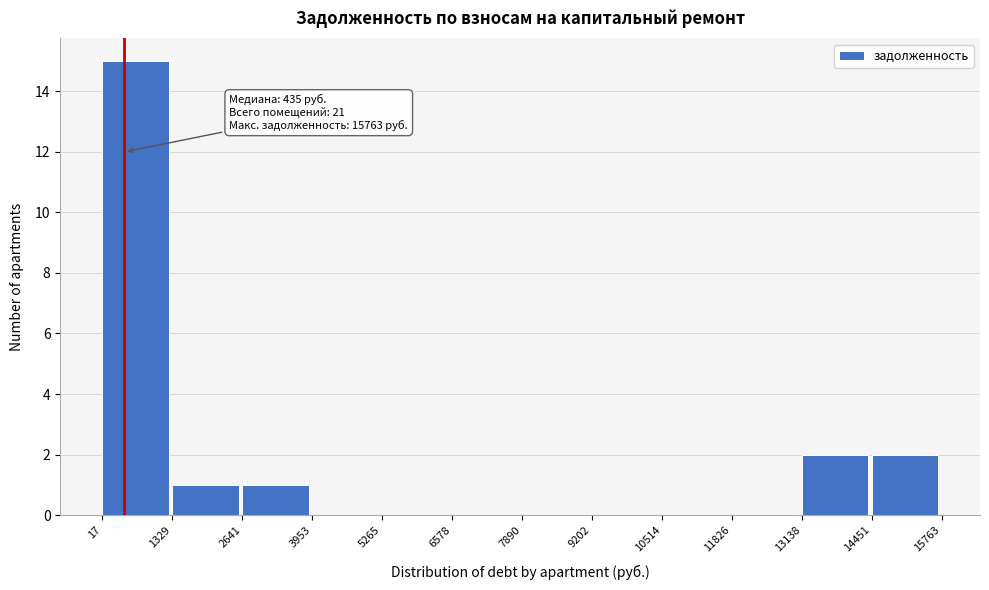

Which range on the x-axis has the tallest bar?

17 to 1329